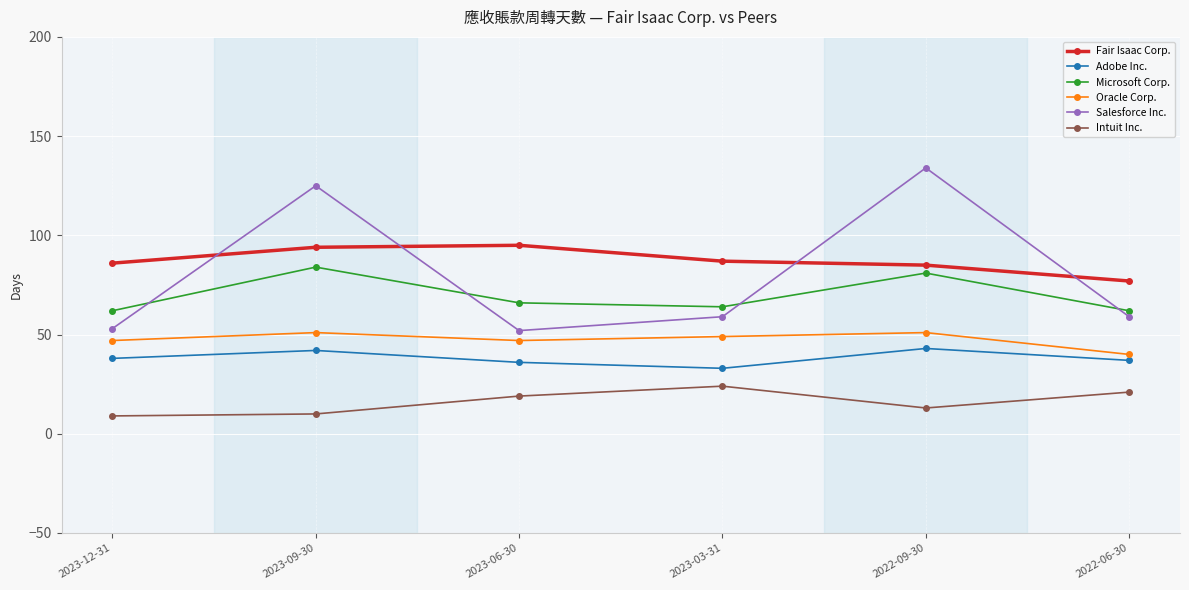

Reading right to left, extract all data points from this chart.

Fair Isaac Corp.: 77	85	87	95	94	86
Adobe Inc.: 37	43	33	36	42	38
Microsoft Corp.: 62	81	64	66	84	62
Oracle Corp.: 40	51	49	47	51	47
Salesforce Inc.: 59	134	59	52	125	53
Intuit Inc.: 21	13	24	19	10	9